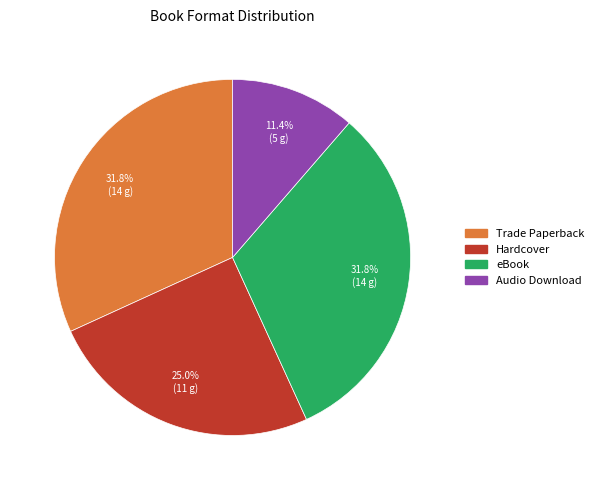

What is the smallest slice in the pie chart?

Audio Download